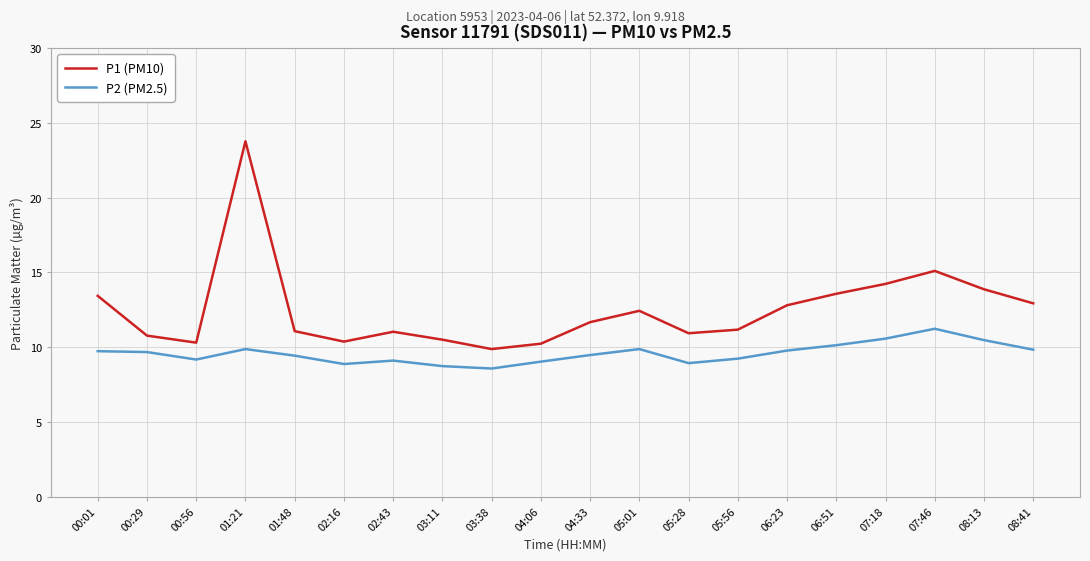

The P2 (PM2.5) series shows 9.0 at 04:06. True or false?

True